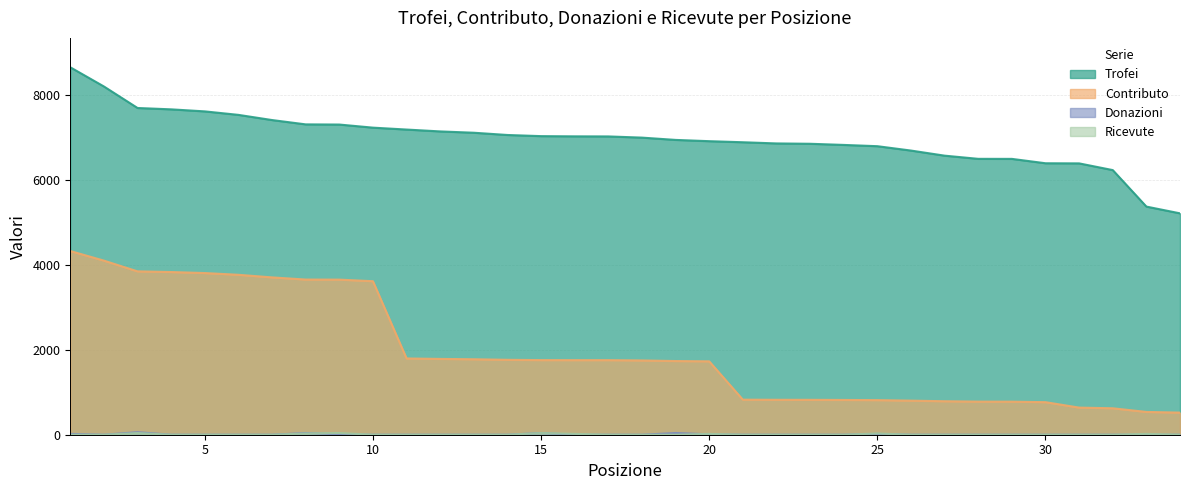

What is the value of the Contributo point at the 30th from the left?

767